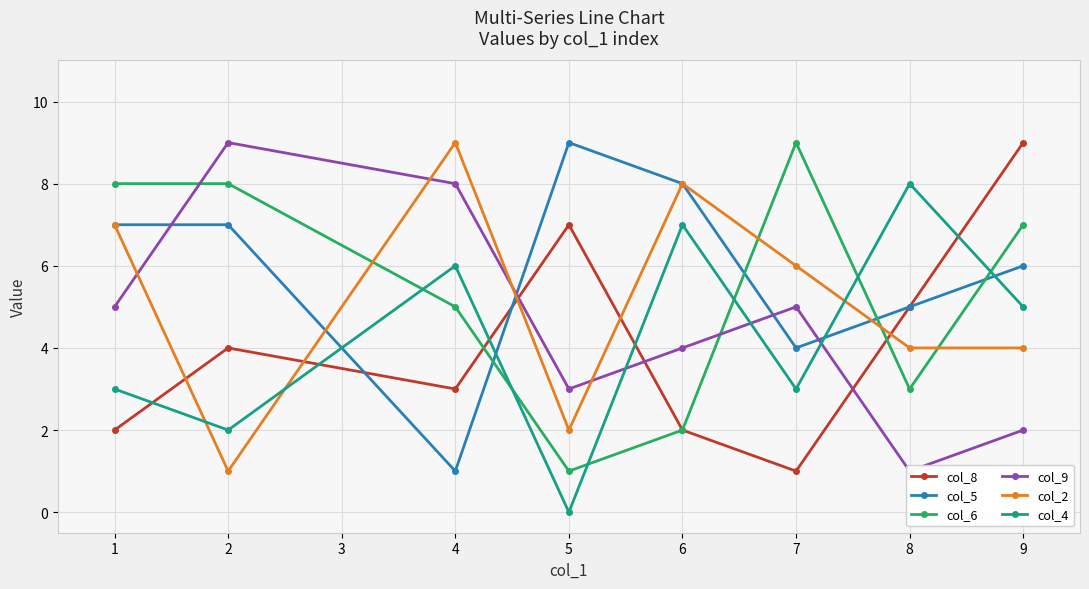

Is it true that col_6 equals 3 at 6?

False